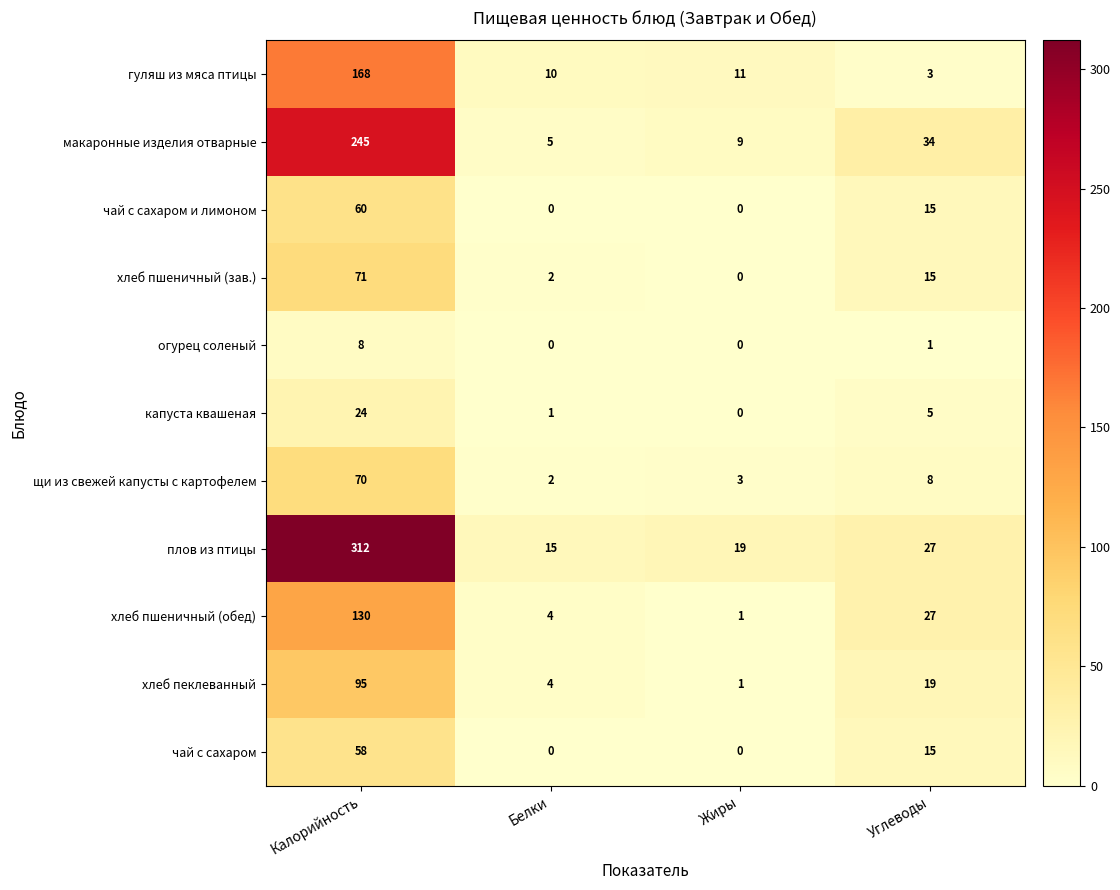

Rank the series by their maximum value, from highest to lowest.

плов из птицы, макаронные изделия отварные, гуляш из мяса птицы, хлеб пшеничный (обед), хлеб пеклеванный, хлеб пшеничный (зав.), щи из свежей капусты с картофелем, чай с сахаром и лимоном, чай с сахаром, капуста квашеная, огурец соленый